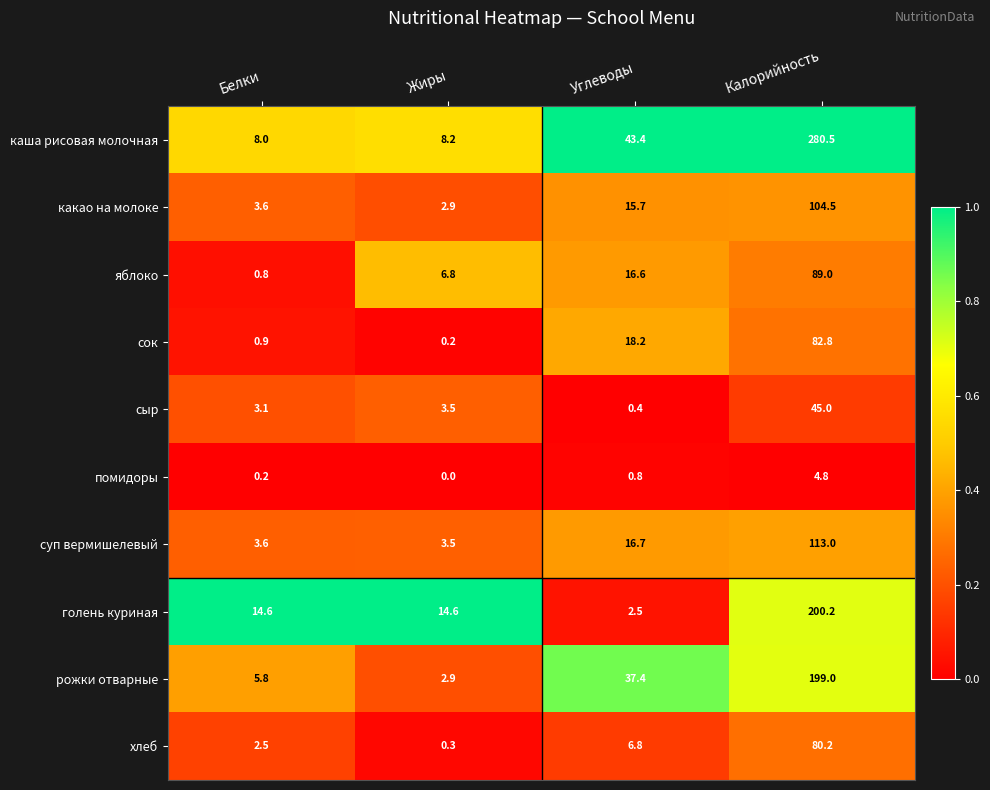

At which category is the sum across all series the highest?

Калорийность